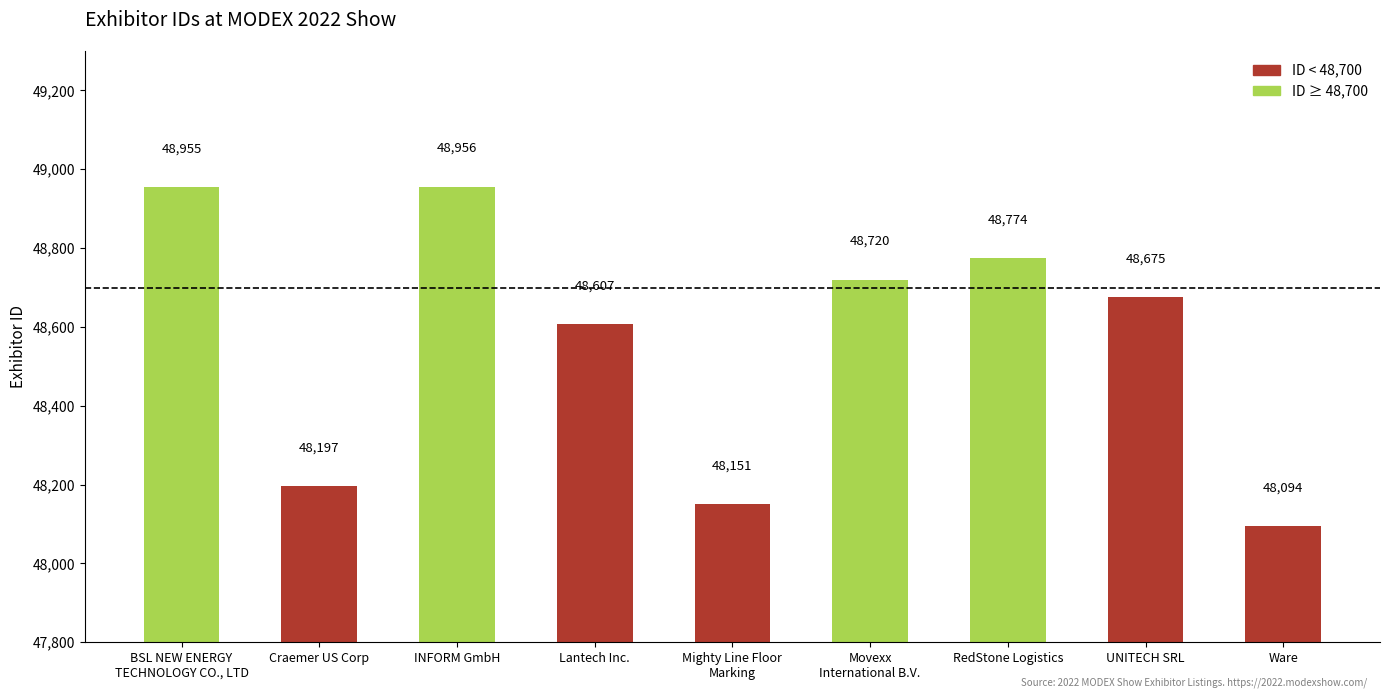

Reading right to left, transcribe all the data shown in this chart.

Ware=48094	UNITECH SRL=48675	RedStone Logistics=48774	Movexx
International B.V.=48720	Mighty Line Floor
Marking=48151	Lantech Inc.=48607	INFORM GmbH=48956	Craemer US Corp=48197	BSL NEW ENERGY
TECHNOLOGY CO., LTD=48955